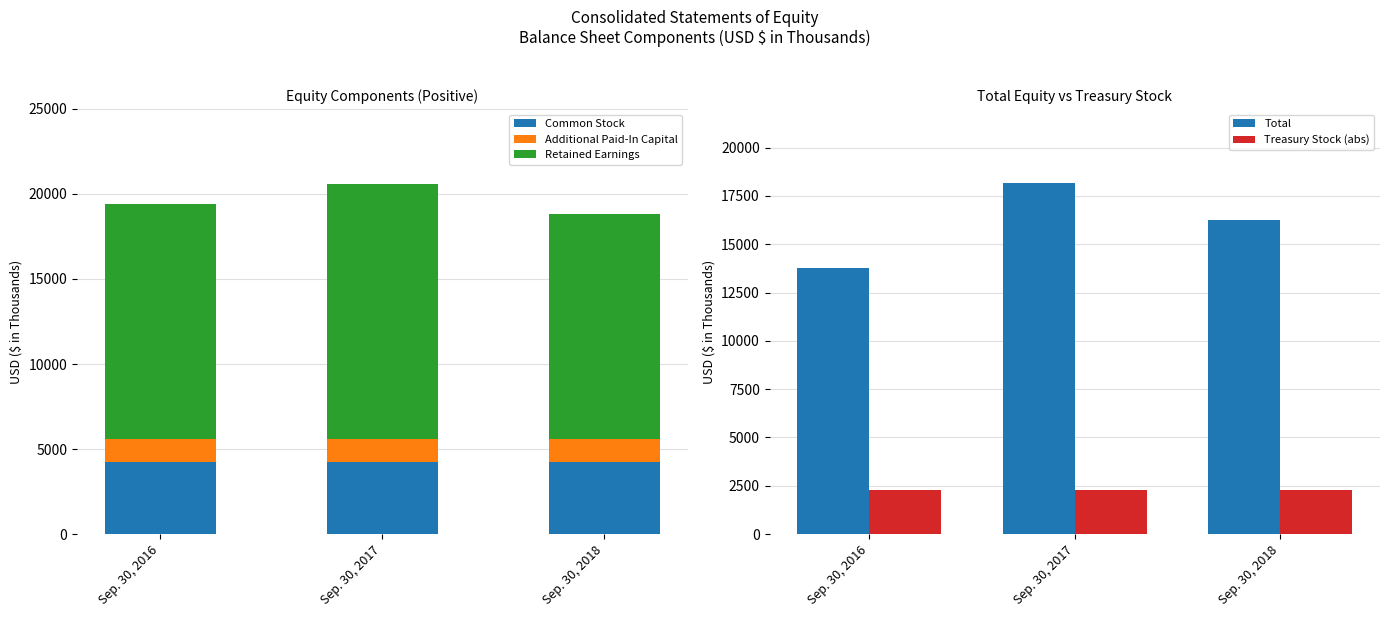

Reading left to right, extract all data points from this chart.

Common Stock: Sep. 30, 2016=4223	Sep. 30, 2017=4223	Sep. 30, 2018=4223
Additional Paid-In Capital: Sep. 30, 2016=1345	Sep. 30, 2017=1350	Sep. 30, 2018=1350
Retained Earnings: Sep. 30, 2016=13852	Sep. 30, 2017=15023	Sep. 30, 2018=13253
Total: Sep. 30, 2016=13744	Sep. 30, 2017=18183	Sep. 30, 2018=16239
Treasury Stock (abs): Sep. 30, 2016=2286	Sep. 30, 2017=2286	Sep. 30, 2018=2286